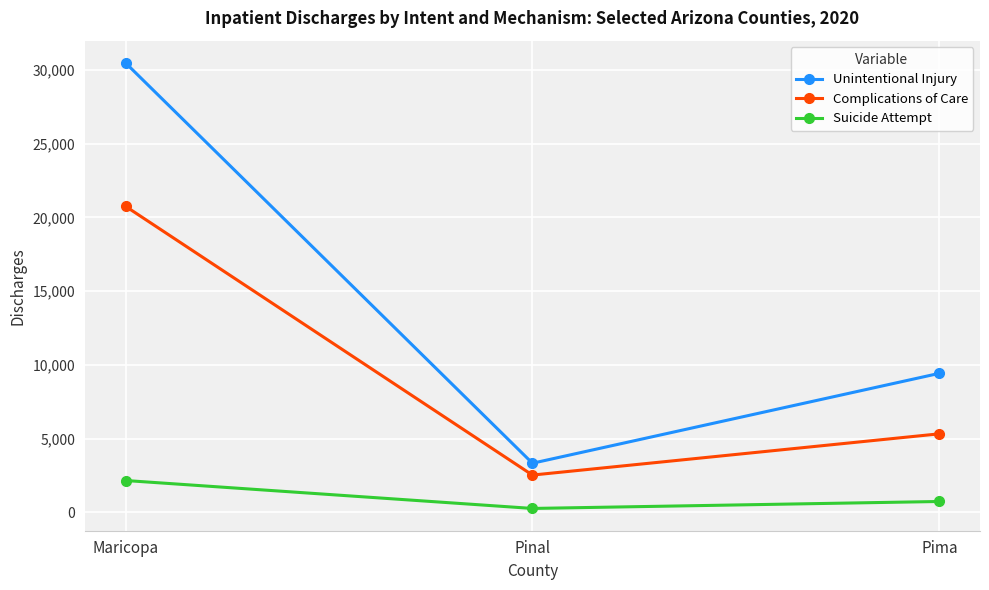

What is the minimum value shown in the chart?

261